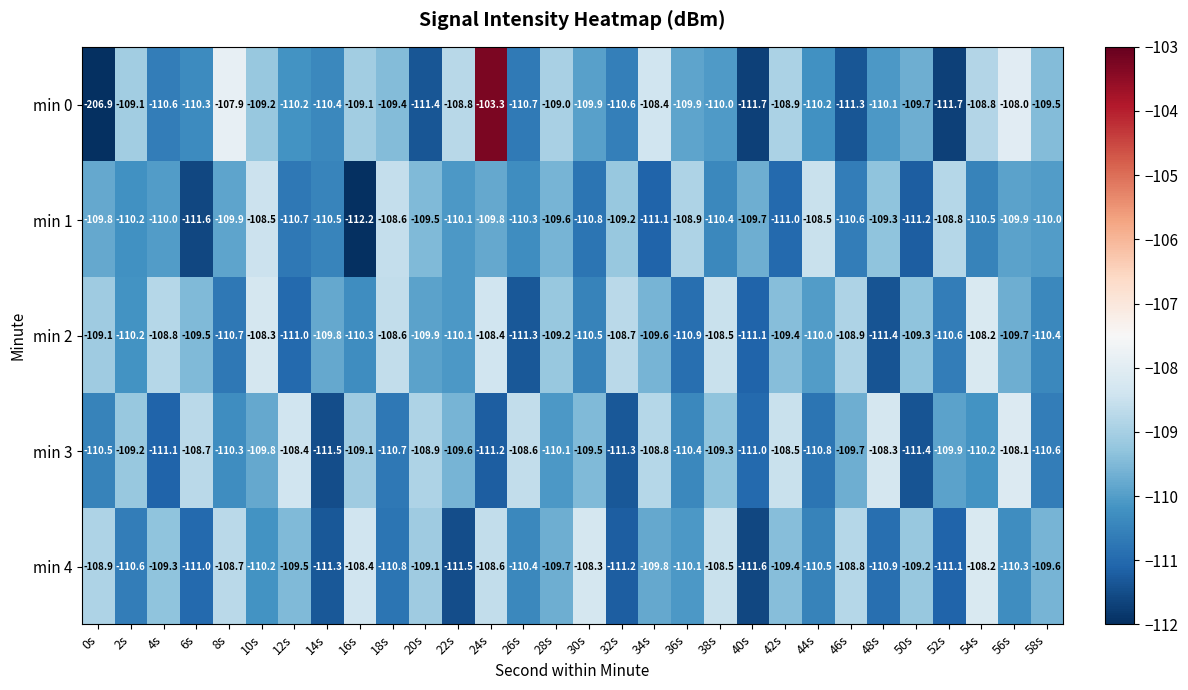

Where does the min 0 series first go above -109?

8s